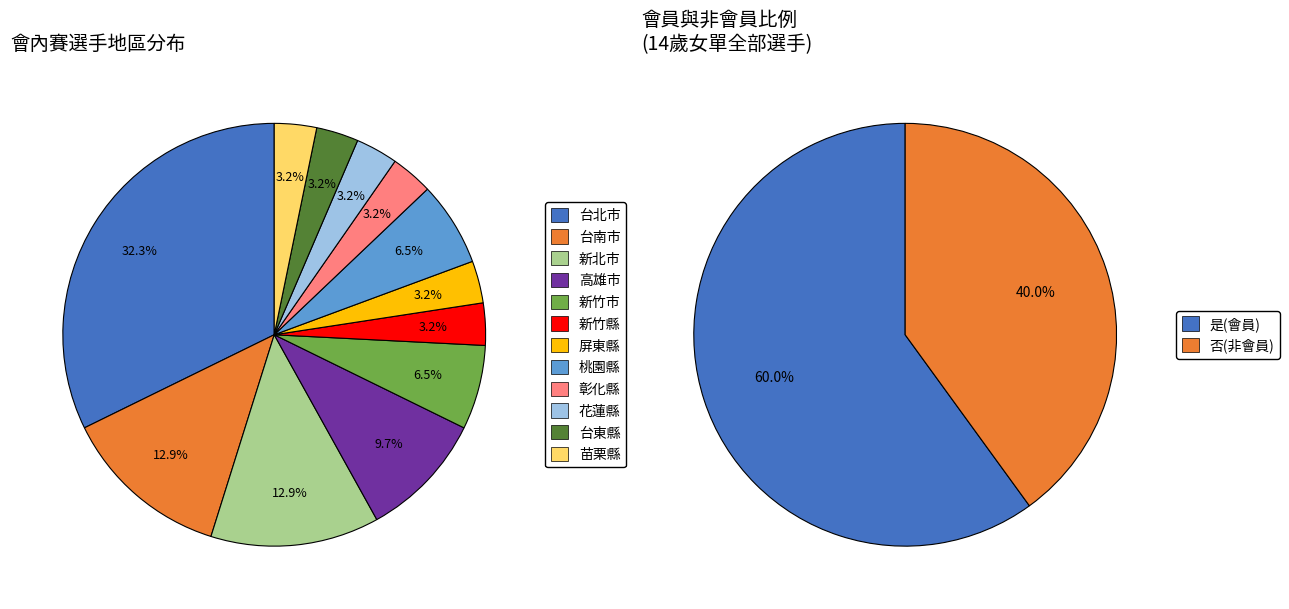

Approximately how many times larger is the value at 新竹市 compared to 台東縣?

2.0